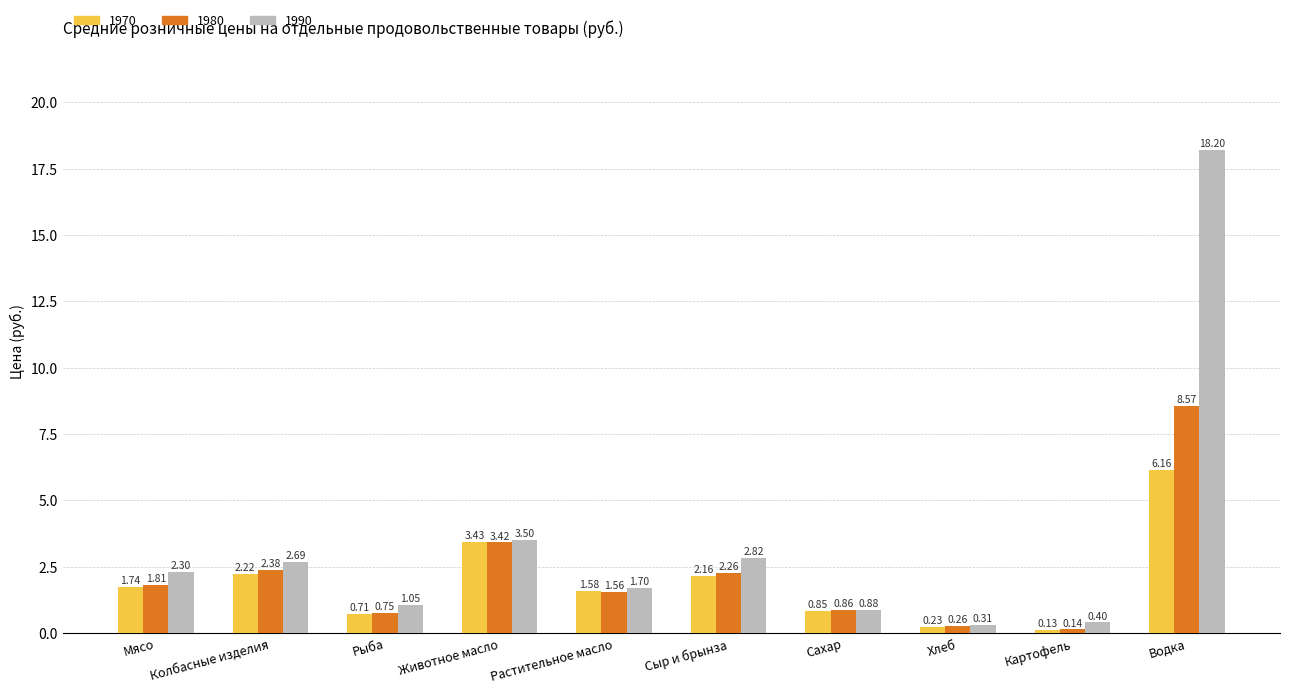

True or false: 1990 has a value of 0.5 at Растительное масло.

False